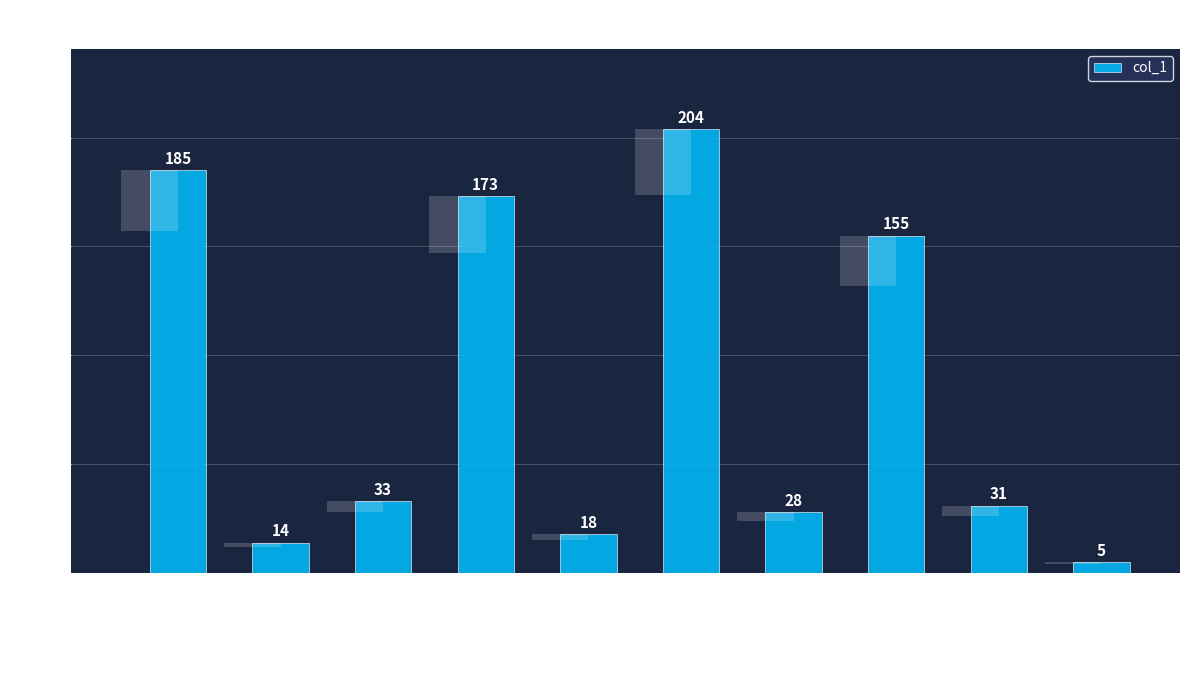

What is the label of the 10th bar from the right?

Tumor